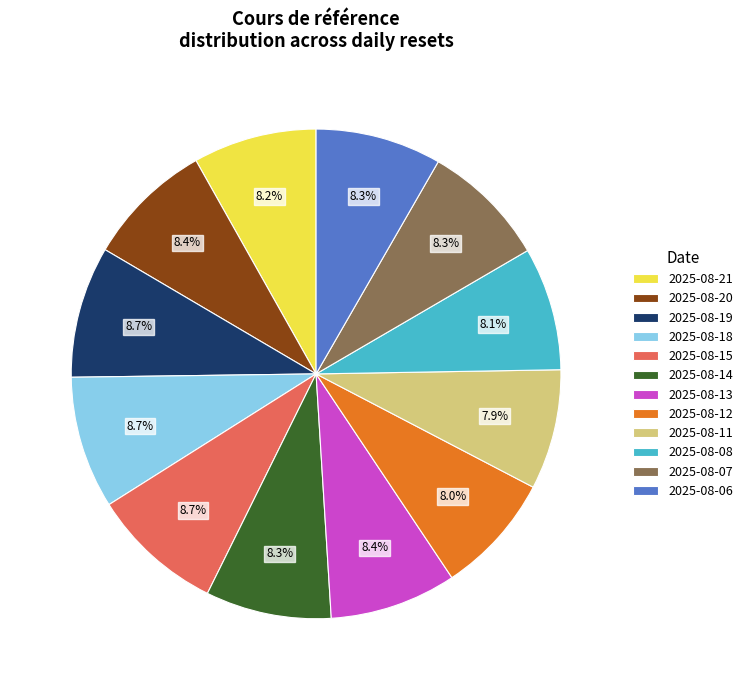

Combined, what portion of the pie is 2025-08-11 and 2025-08-15?

16.6%